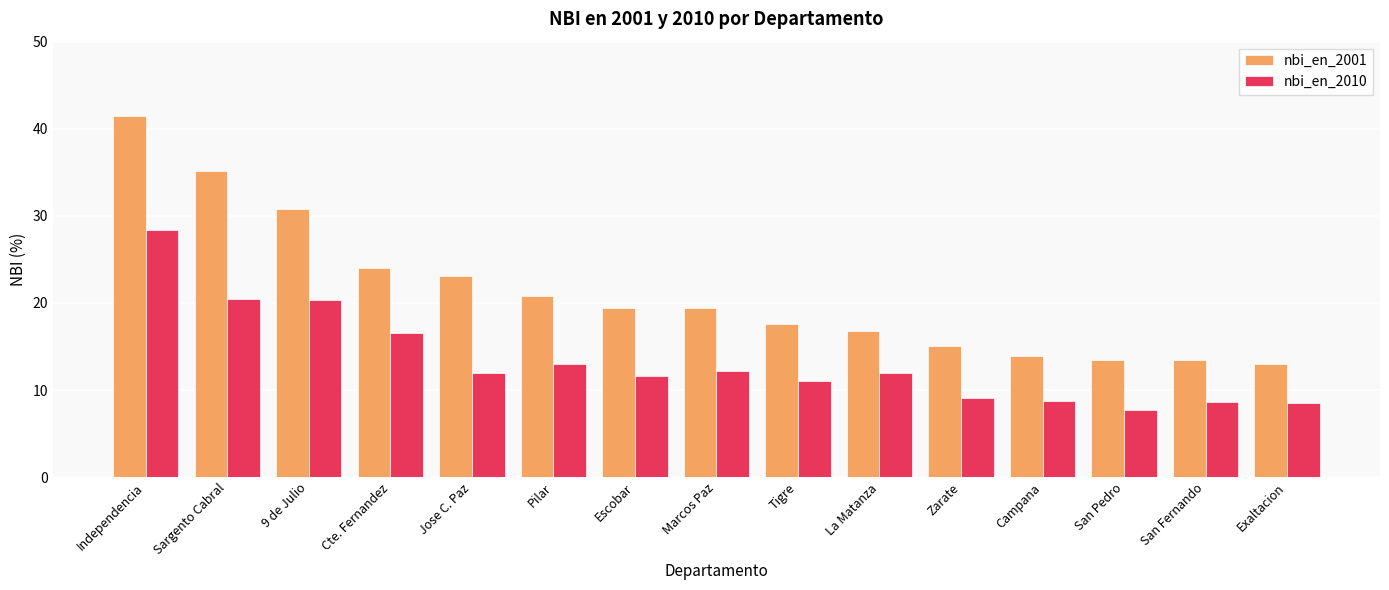

What are all the series names shown in the legend?

nbi_en_2001, nbi_en_2010